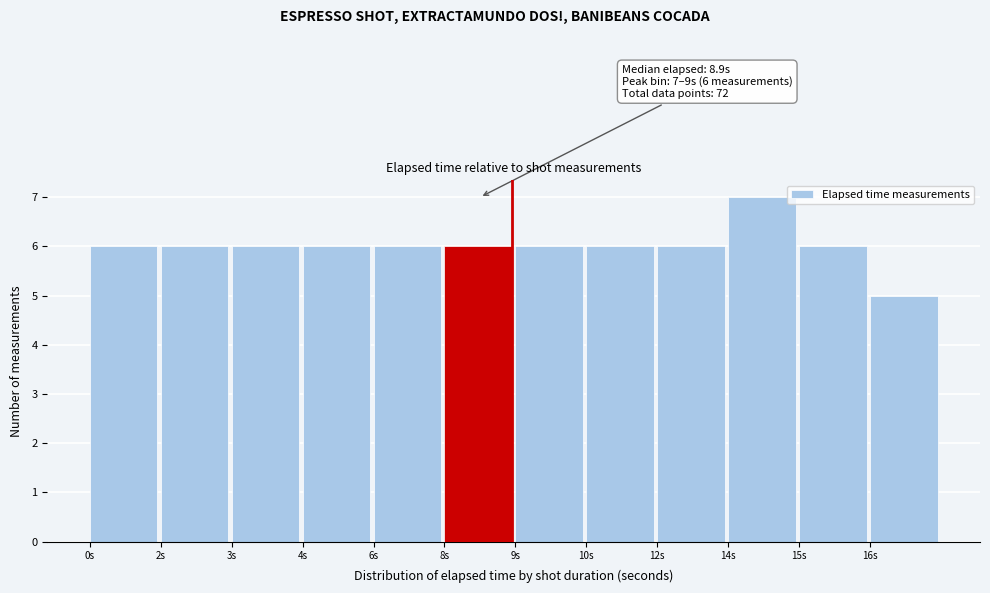

Reading left to right, list all the values displayed in this chart.

6	6	6	6	6	6	6	6	6	7	6	5